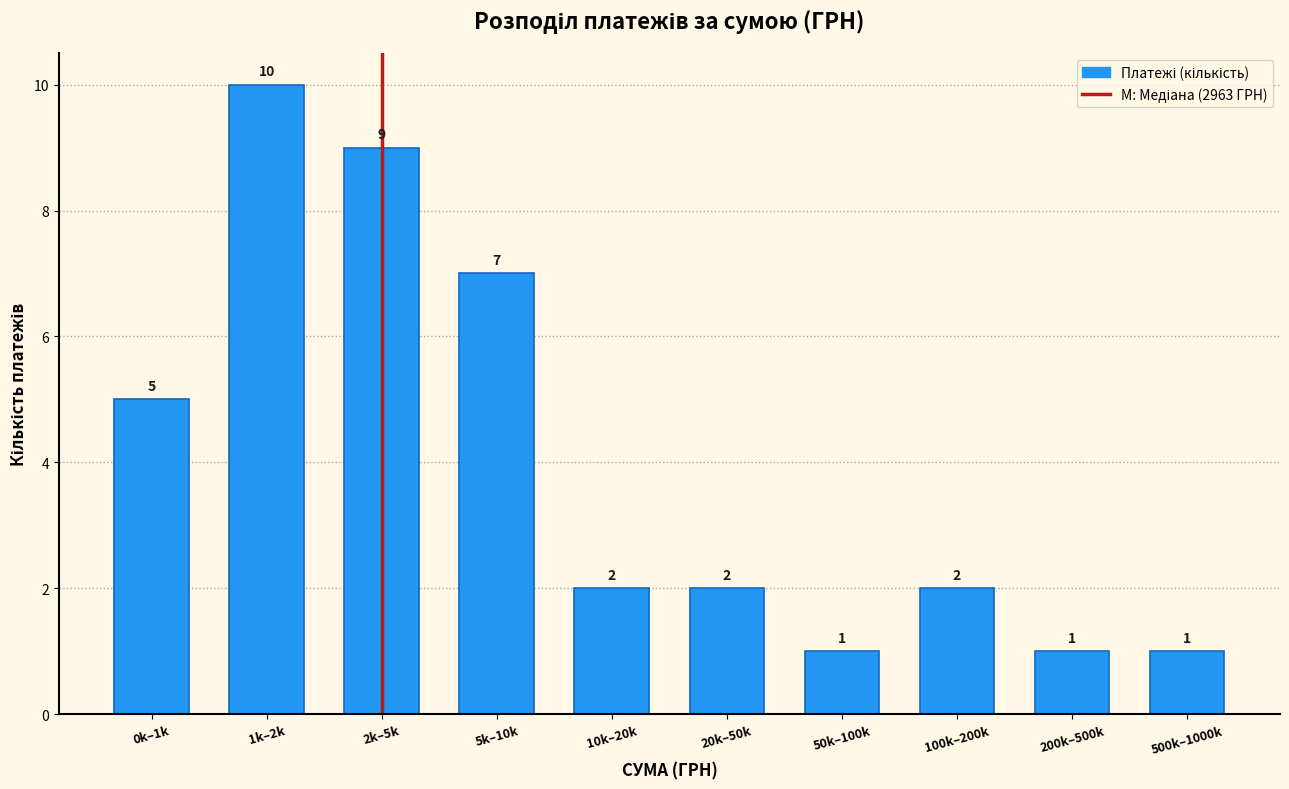

Reading left to right, list all the values displayed in this chart.

0k–1k=5	1k–2k=10	2k–5k=9	5k–10k=7	10k–20k=2	20k–50k=2	50k–100k=1	100k–200k=2	200k–500k=1	500k–1000k=1